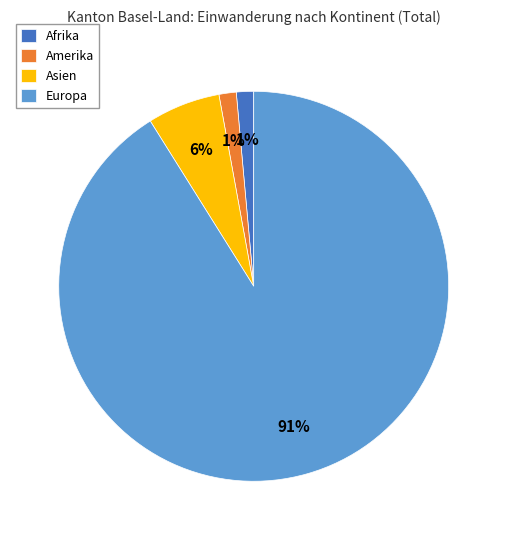

Which category has the biggest portion of the pie?

Europa